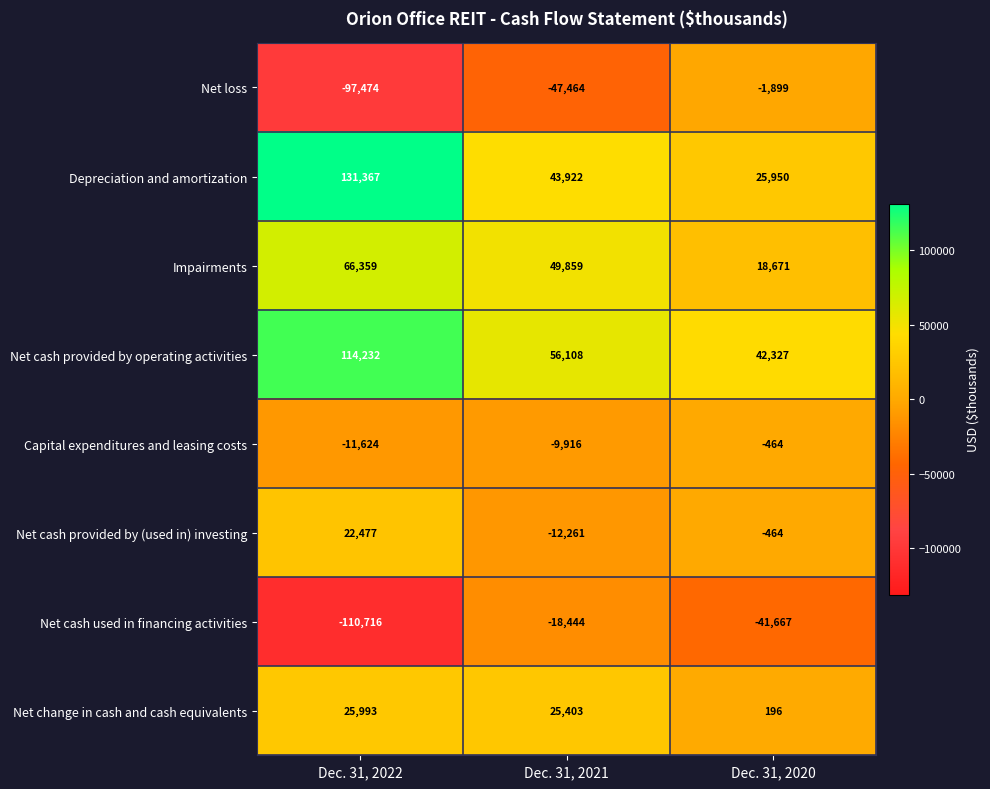

The value of Net cash provided by operating activities at Dec. 31, 2020 is 74050. True or false?

False